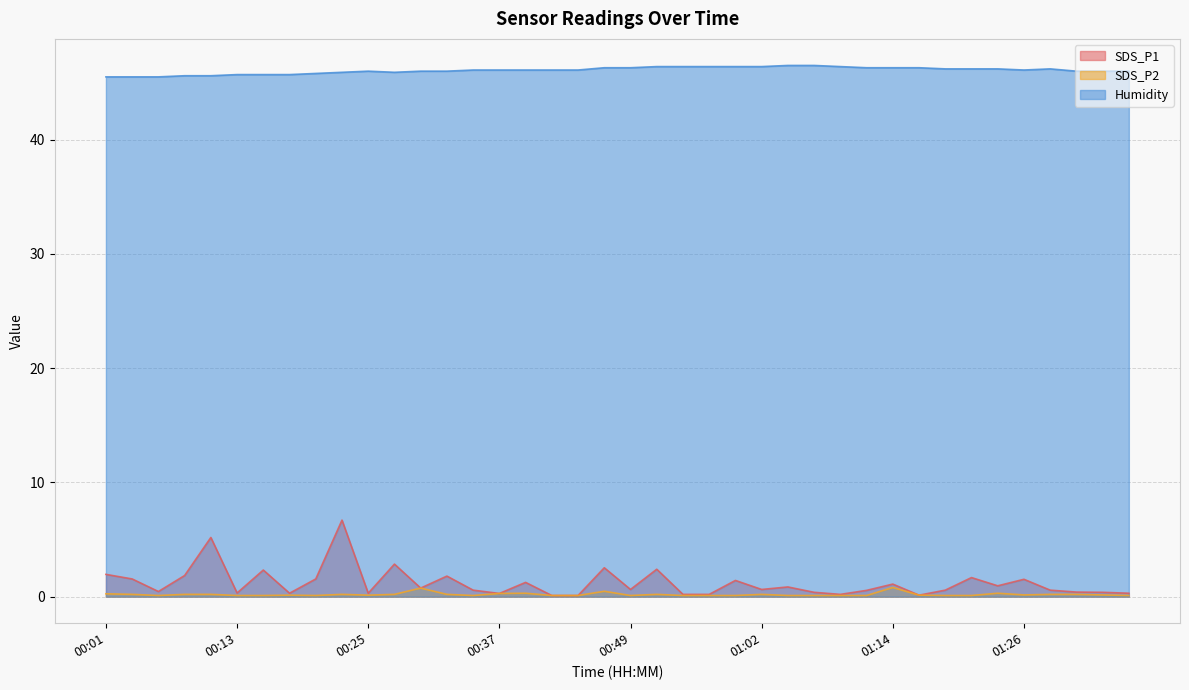

What is the average value of the Humidity series?

46.1